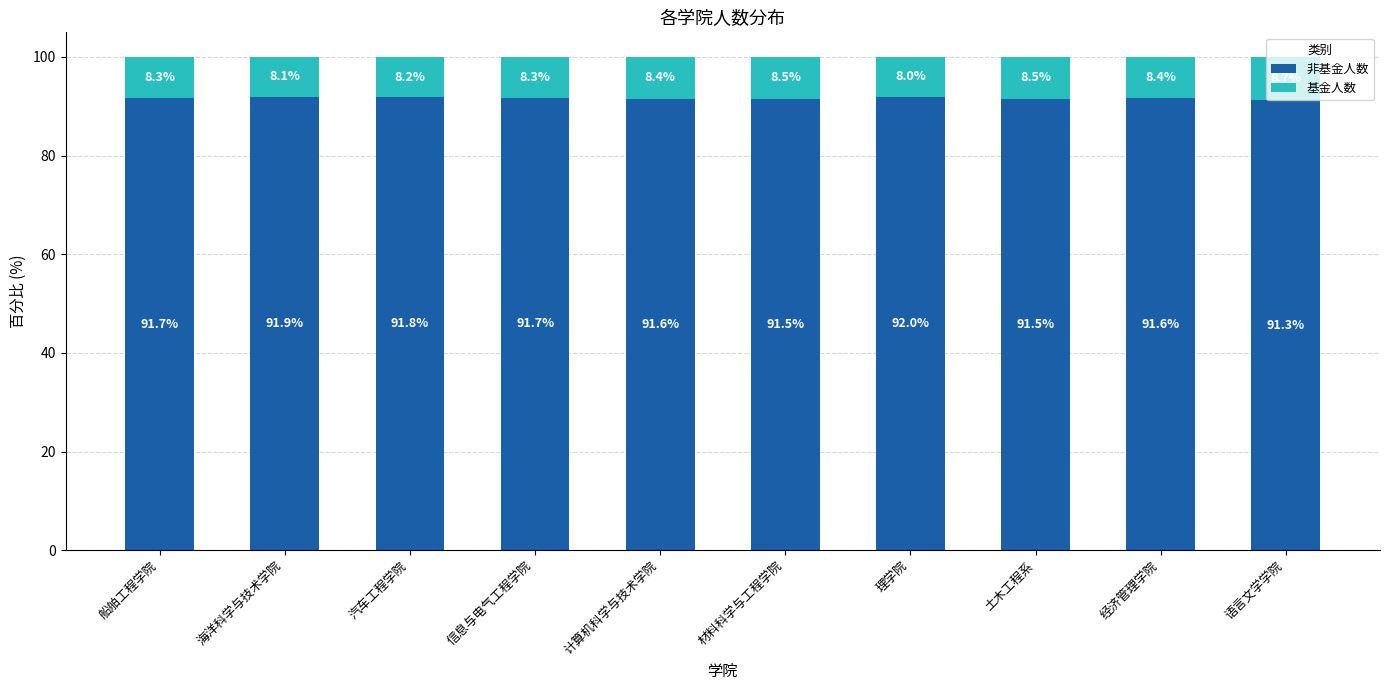

What is the total value across all series at 材料科学与工程学院?

100.0